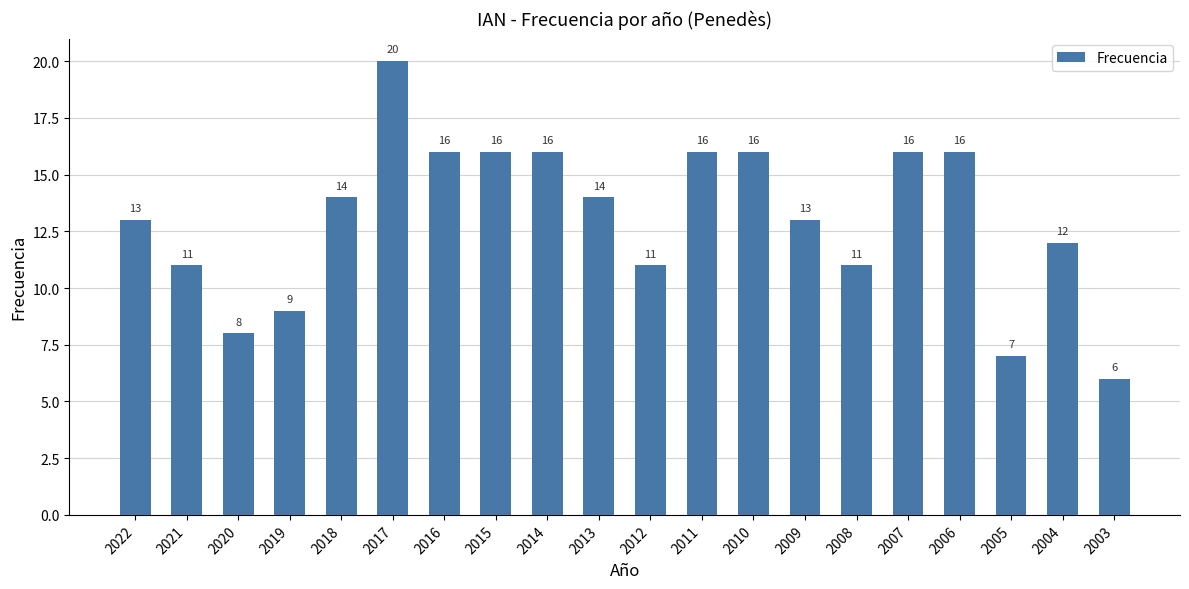

At which category does the chart reach its minimum across all series?

2003